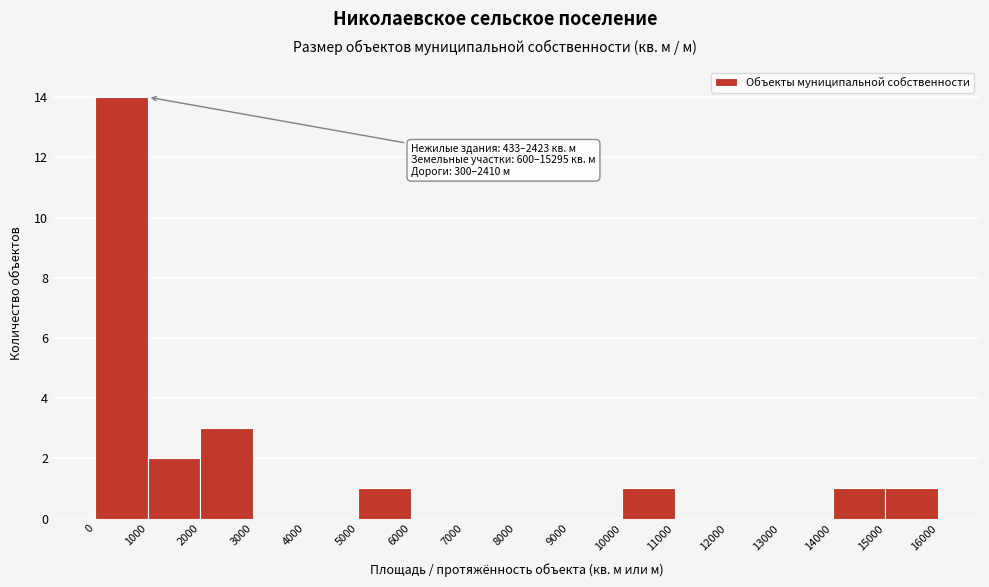

Which range on the x-axis has the tallest bar?

0 to 1000